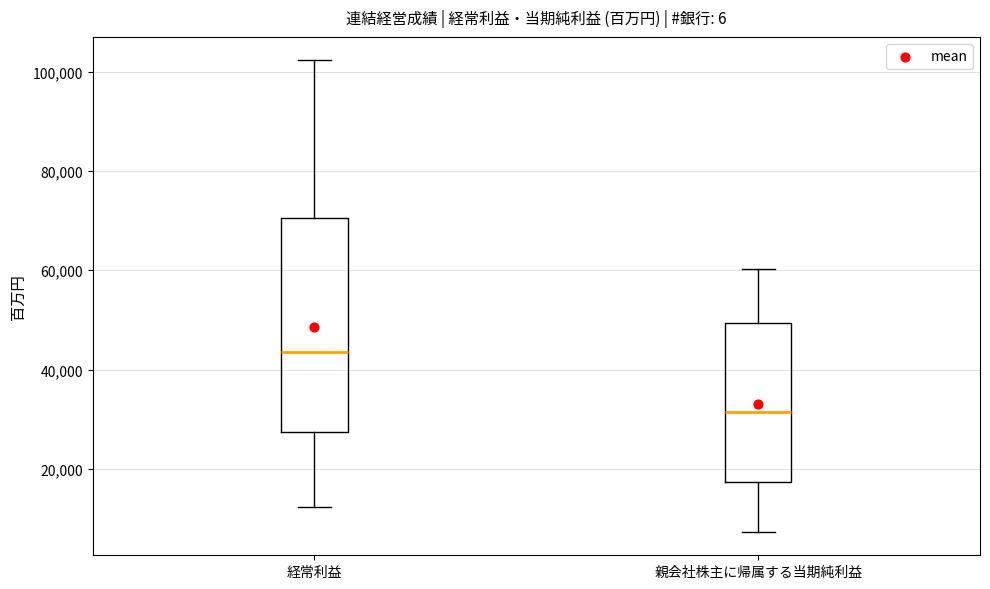

Reading left to right, transcribe this box plot: for each box, give where its median line is, the range the box spans, and where its two whiskers end, as read against the y-axis. The values are not printed on the chart, so give them approximately, as read against the axis.

経常利益: median 44000, box 28000 to 70000, whiskers 12000 to 102000
親会社株主に帰属する当期純利益: median 32000, box 18000 to 50000, whiskers 8000 to 60000